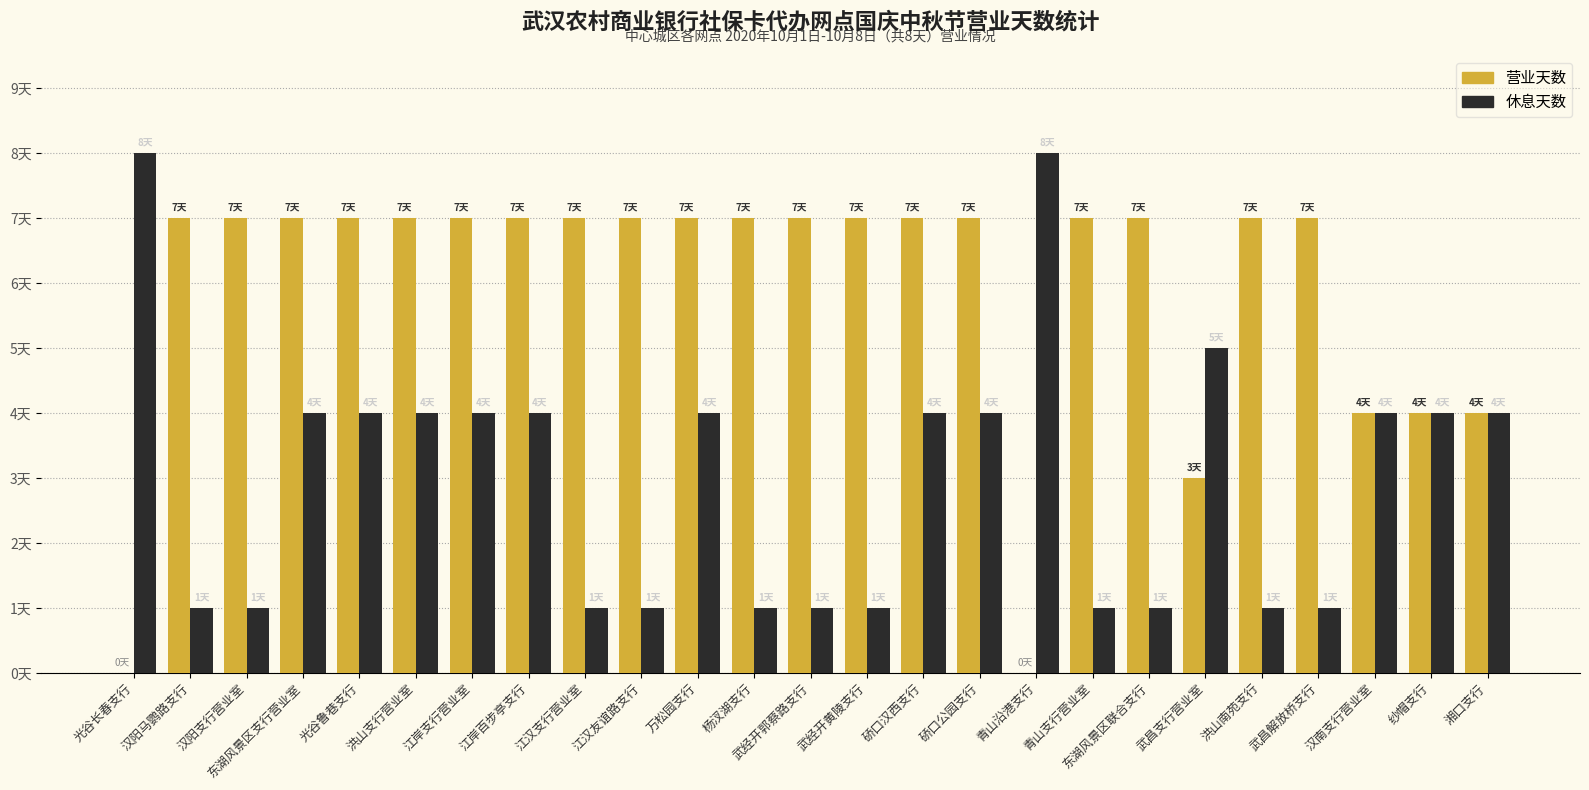

Are the bars grouped side by side (vs. stacked)?

Yes